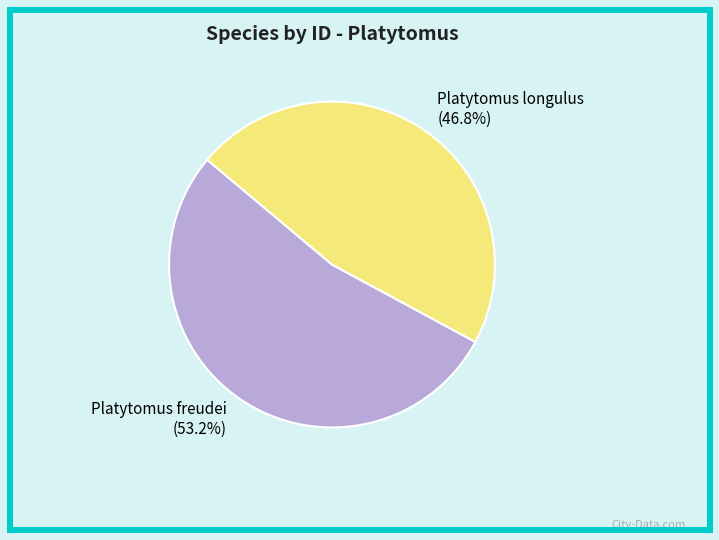

How many slices are in this pie chart?

2